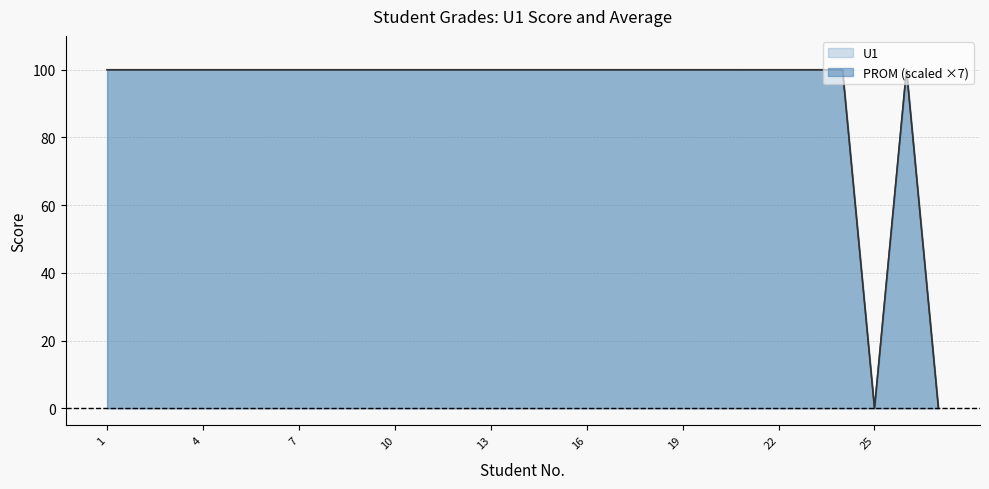

True or false: PROM has more than 1 interior local peaks.

False